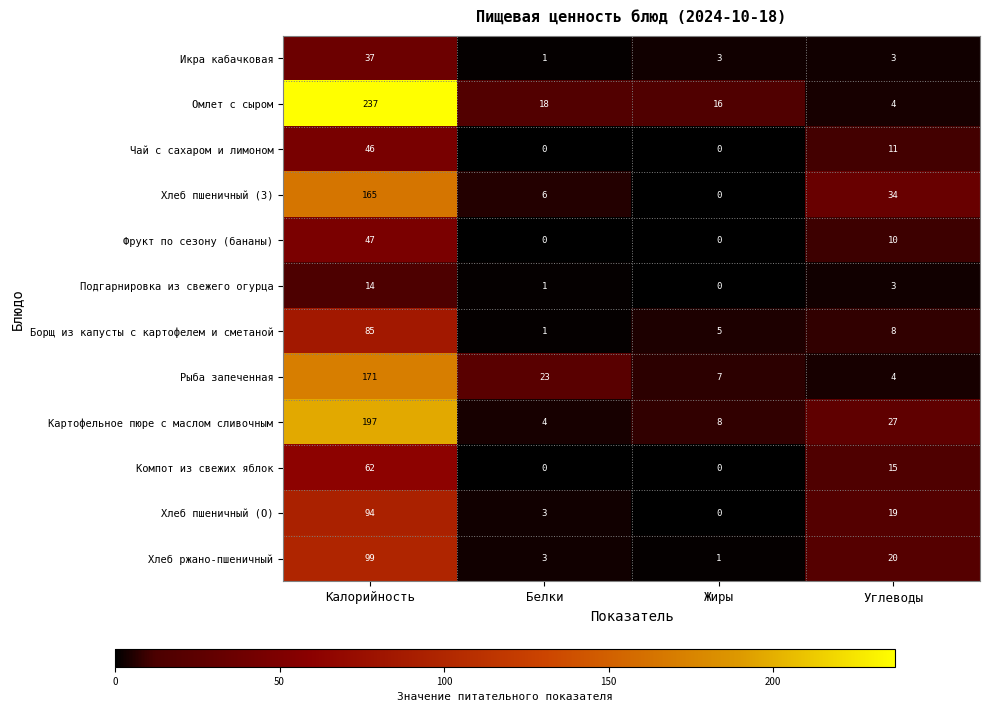

At which category does the chart reach its peak across all series?

Калорийность